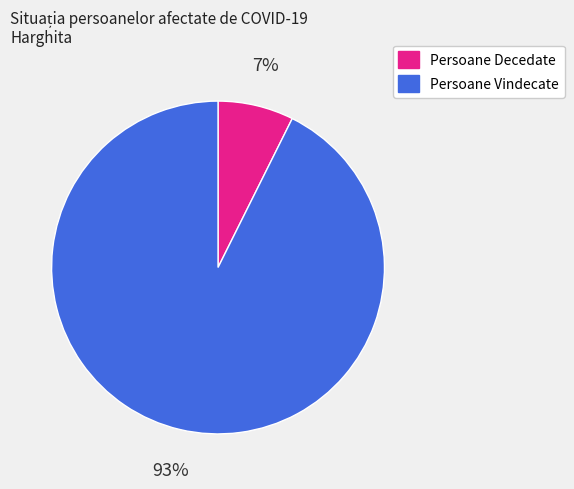

Is it true that Persoane Vindecate is 99% of the pie?

False